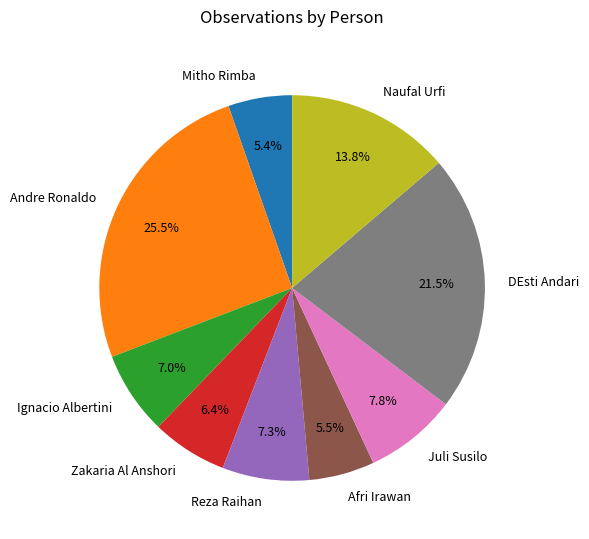

Combined, do Ignacio Albertini and DEsti Andari account for over 50%?

No